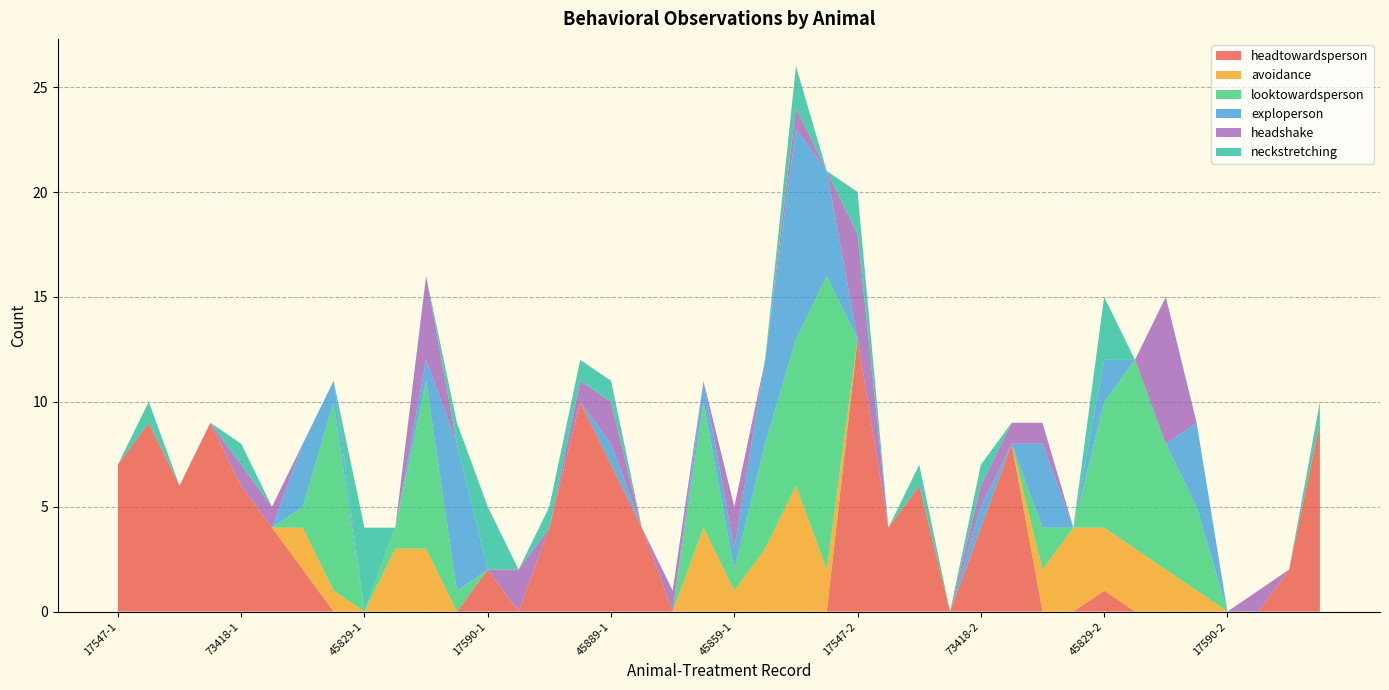

Reading left to right, what are all the values shown in this chart?

headtowardsperson: 7	9	6	9	6	4	2	0	0	0	0	0	2	0	4	10	7	4	0	0	0	0	0	0	13	4	6	0	4	8	0	0	1	0	0	0	0	0	2	9
avoidance: 0	0	0	0	0	0	2	1	0	3	3	0	0	0	0	0	0	0	0	4	1	3	6	2	0	0	0	0	0	0	2	4	3	3	2	1	0	0	0	0
looktowardsperson: 0	0	0	0	0	0	1	9	0	1	8	1	0	0	0	0	0	0	0	6	1	5	7	14	0	0	0	0	0	0	2	0	6	9	6	4	0	0	0	0
exploperson: 0	0	0	0	0	0	3	1	0	0	1	7	0	0	0	0	1	0	0	1	1	4	10	5	0	0	0	0	1	0	4	0	2	0	0	4	0	0	0	0
headshake: 0	0	0	0	1	1	0	0	0	0	4	0	0	2	0	1	2	0	1	0	2	0	1	0	5	0	0	0	1	1	1	0	0	0	7	0	0	1	0	0
neckstretching: 0	1	0	0	1	0	0	0	4	0	0	1	3	0	1	1	1	0	0	0	0	0	2	0	2	0	1	0	1	0	0	0	3	0	0	0	0	0	0	1